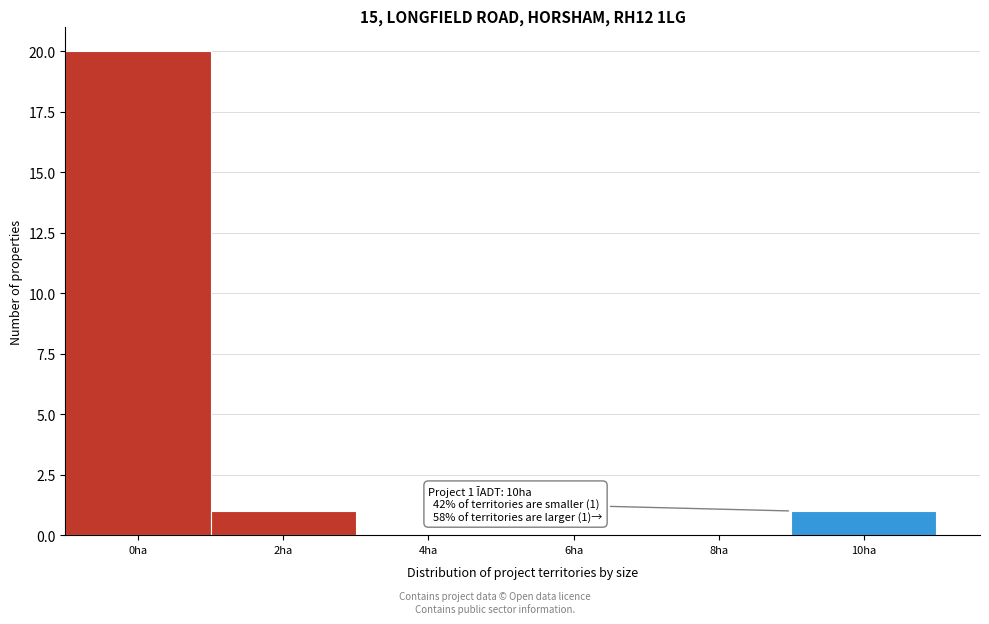

Reading left to right, transcribe all the data shown in this chart.

0ha=20	2ha=1	4ha=0	6ha=0	8ha=0	10ha=1